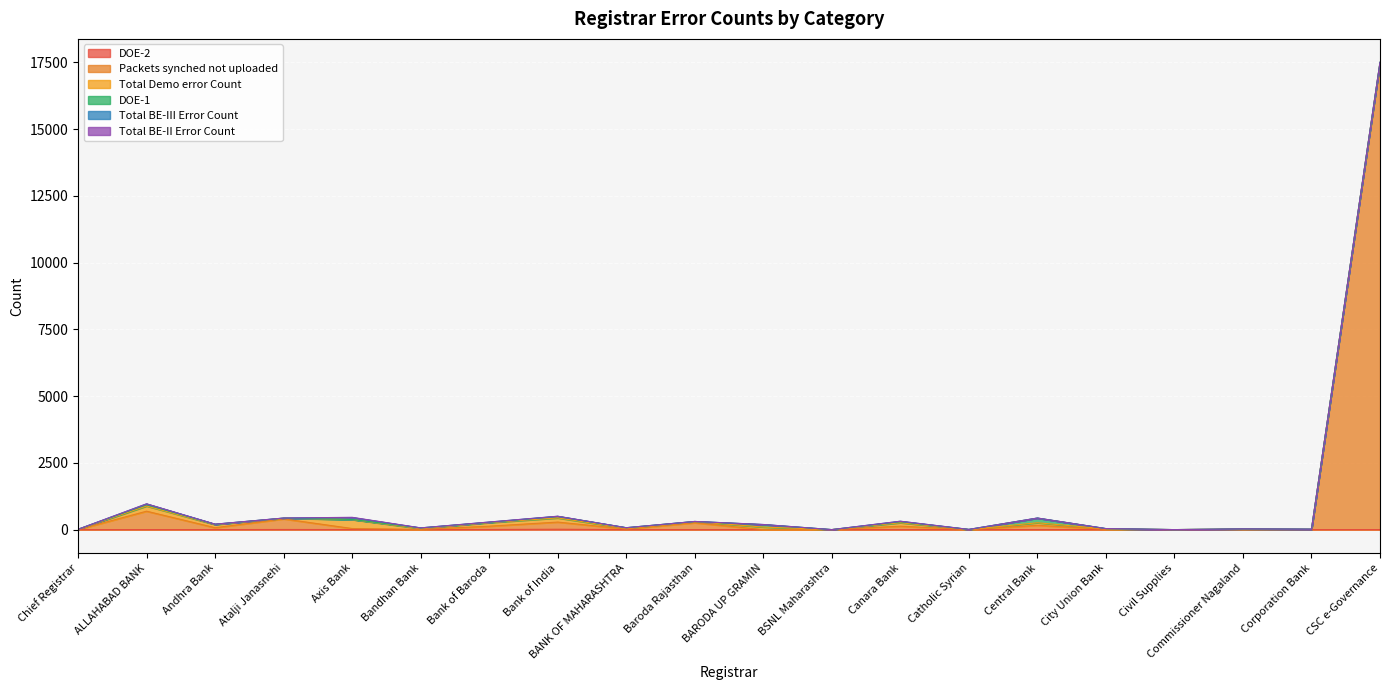

True or false: DOE-2 and Total Demo error Count intersect in this chart.

False